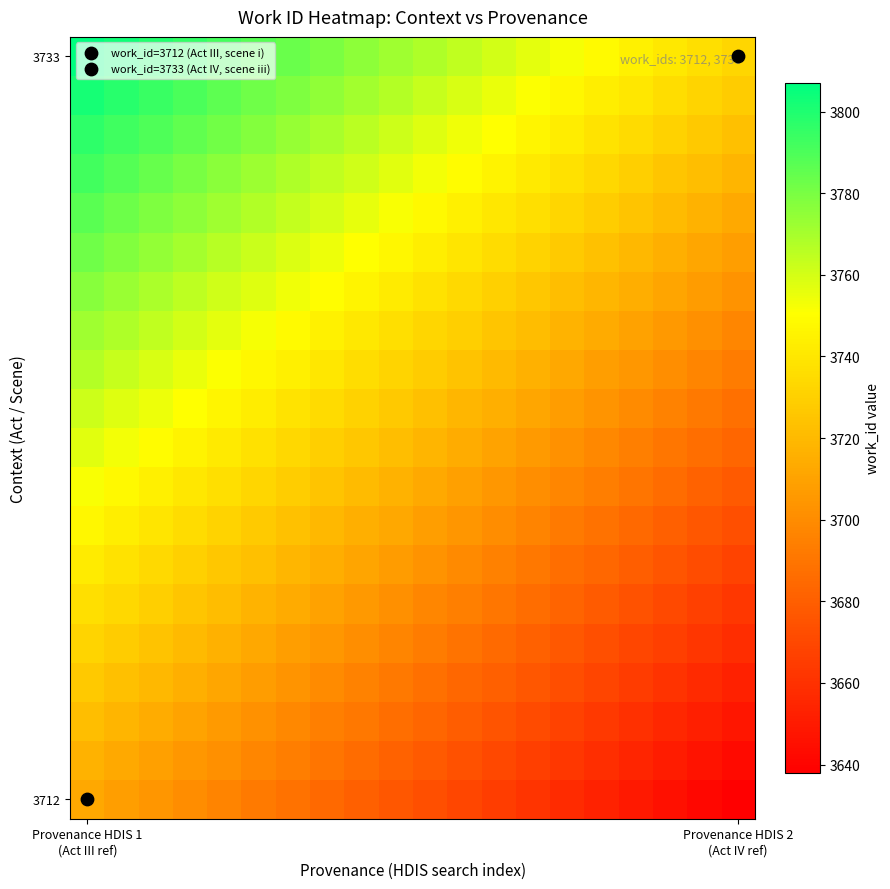

What is the greatest value displayed?

3807.0